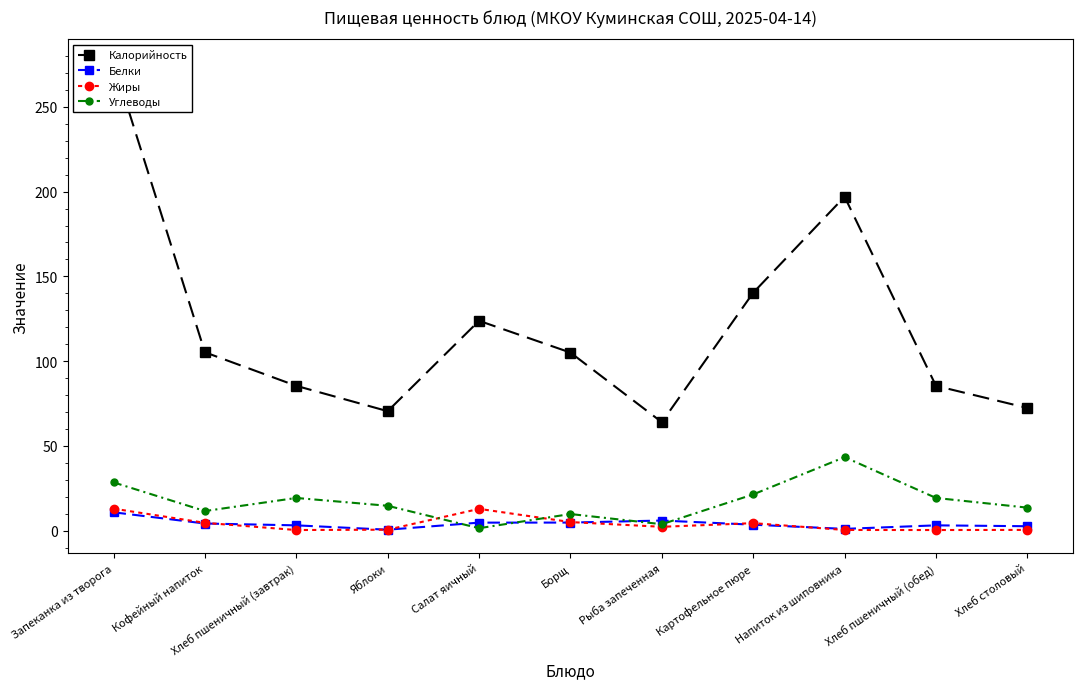

Which has a higher value, Яблоки or Хлеб пшеничный (завтрак)?

Хлеб пшеничный (завтрак)